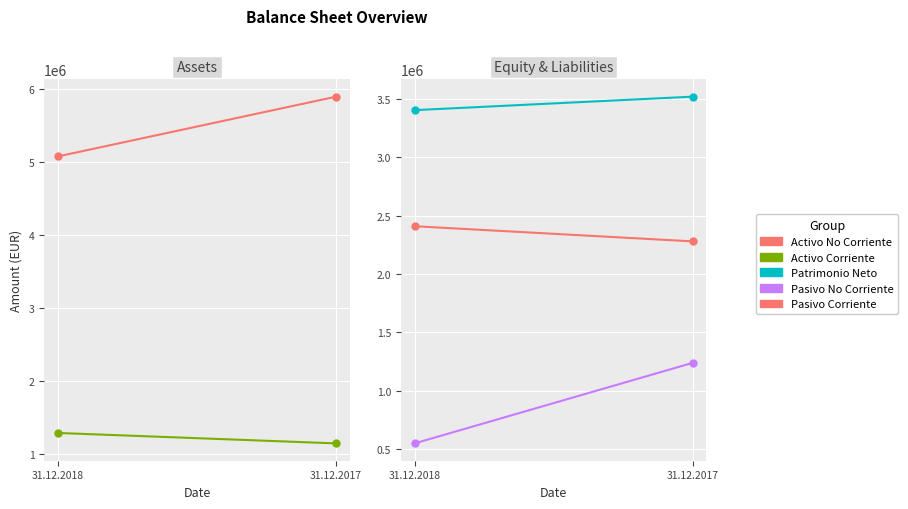

Which has a higher value, 31.12.2018 or 31.12.2017?

31.12.2017